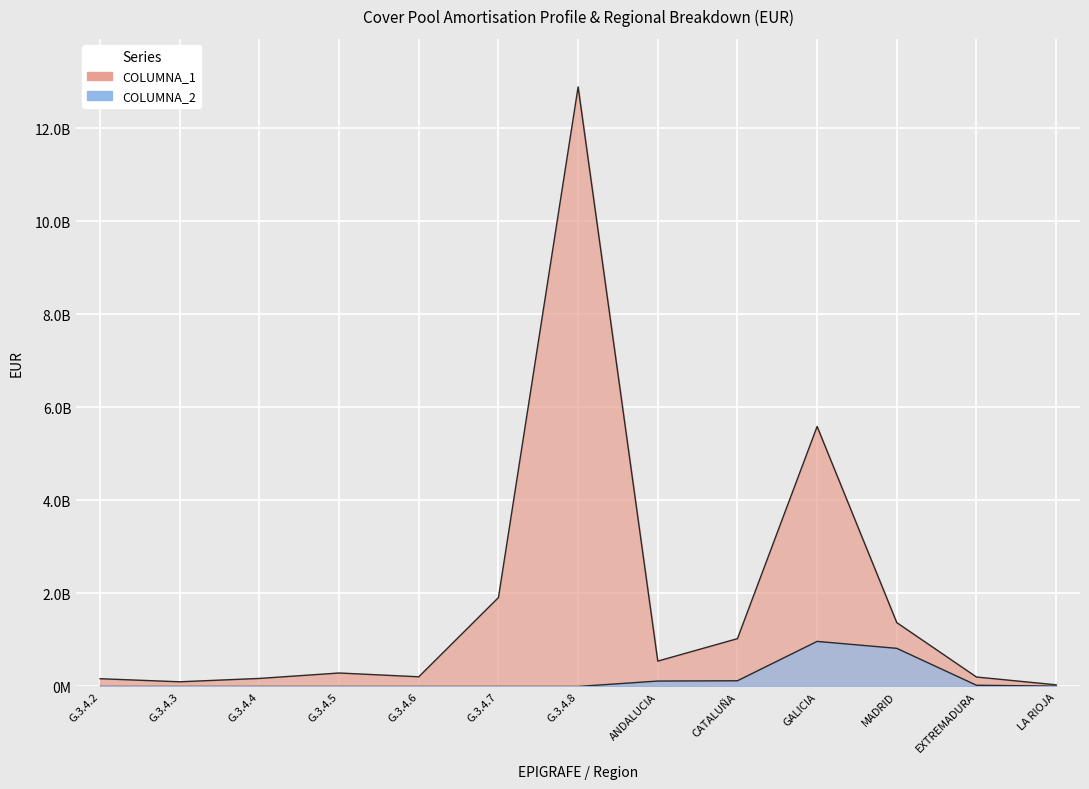

True or false: COLUMNA_1 and COLUMNA_2 cross at least once.

False